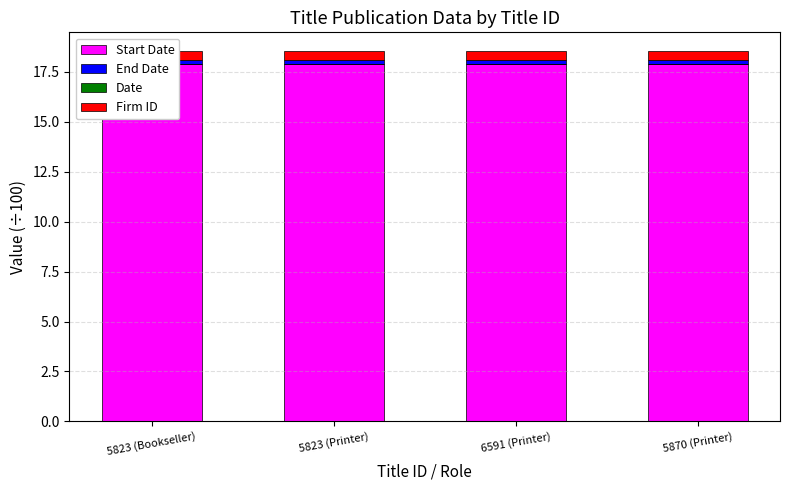

What value does the Start Date series have at 6591 (Printer)?

17.9